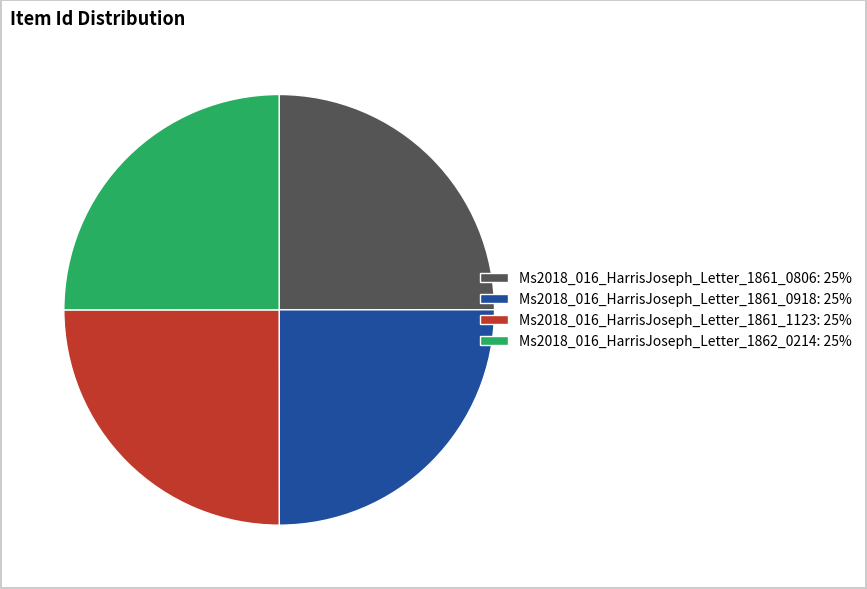

Count the number of slices in the pie.

4